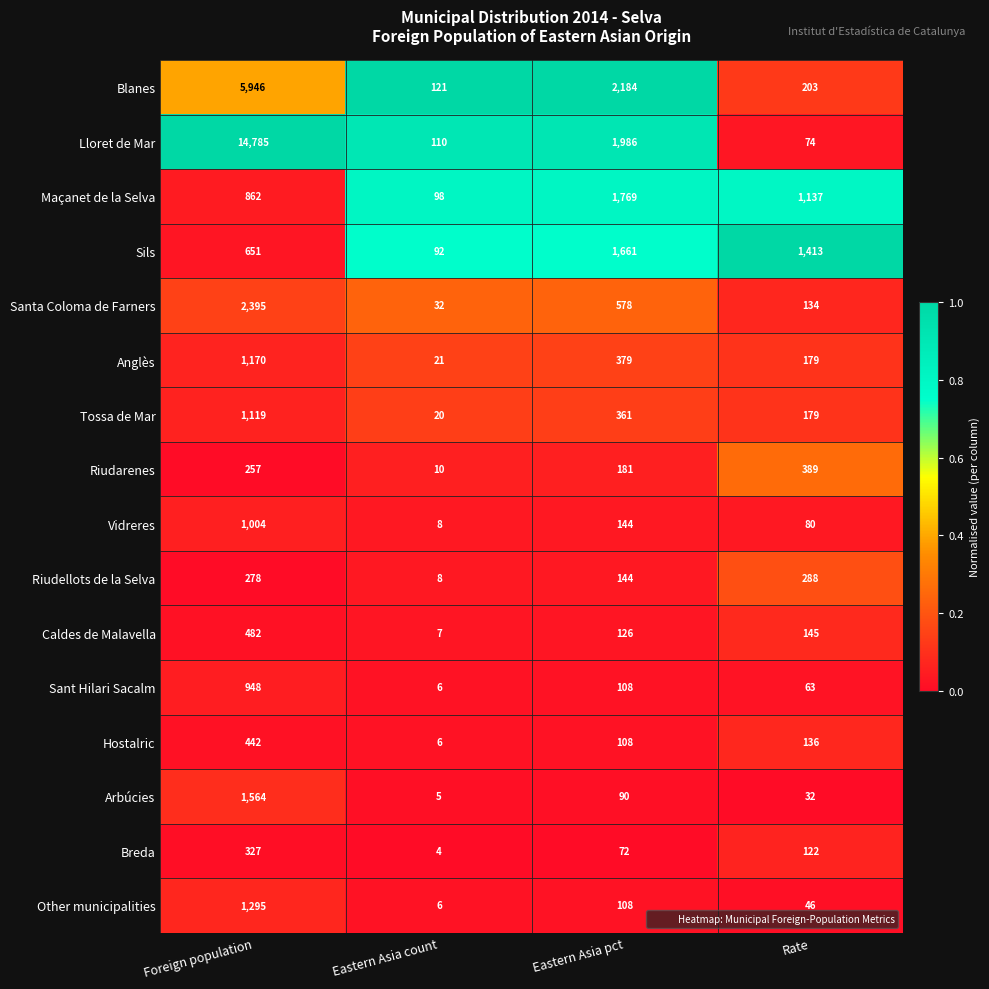

What is the difference between the highest and lowest values at Eastern Asia count?

117